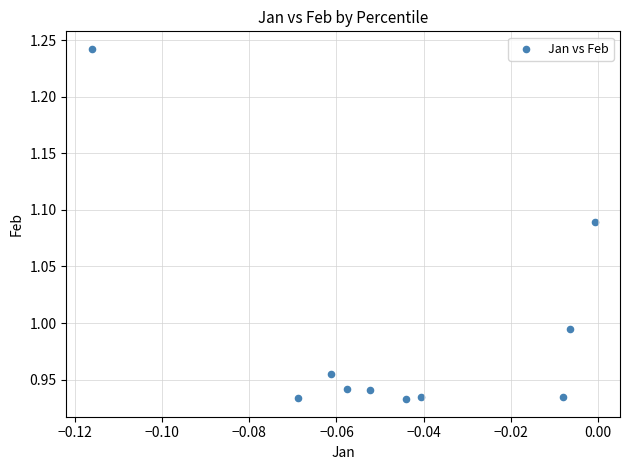

What is the range of Y values (max minus min)?

0.3